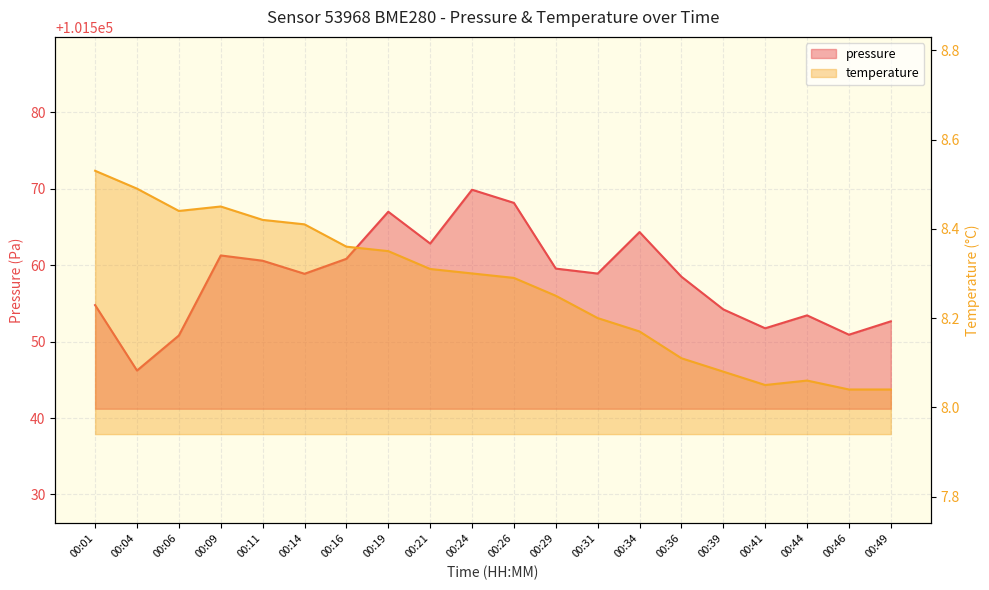

Where is the first local minimum for pressure?

00:04